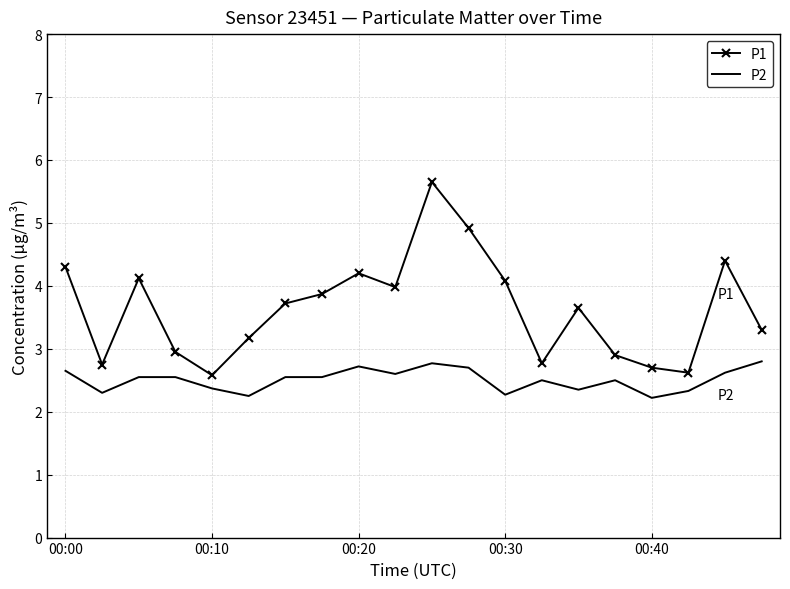

What is the difference between the maximum and minimum values in the P1 series?

3.1